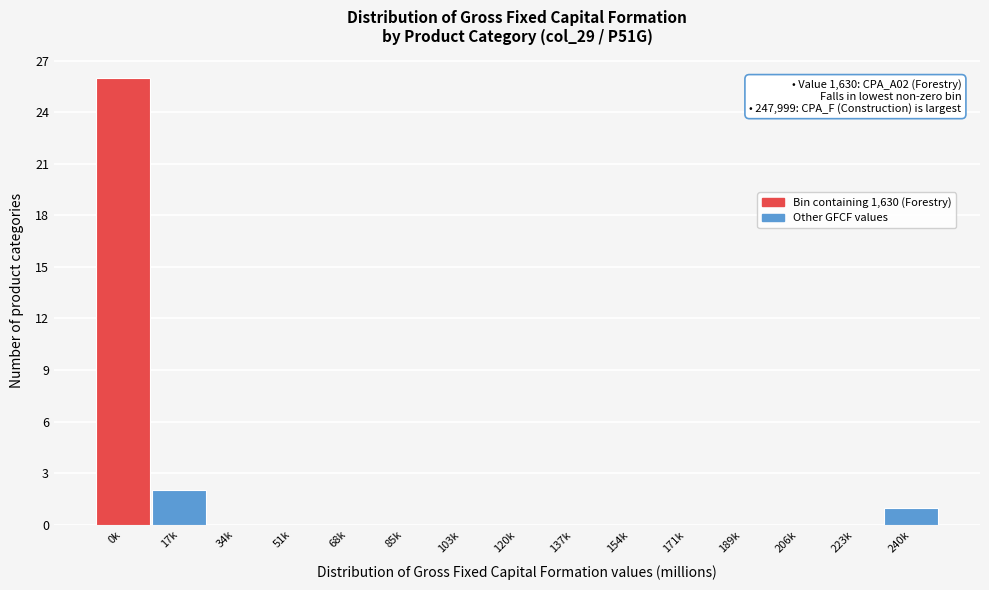

Reading right to left, transcribe all the data shown in this chart.

240k=1	223k=0	206k=0	189k=0	171k=0	154k=0	137k=0	120k=0	103k=0	85k=0	68k=0	51k=0	34k=0	17k=2	0k=26